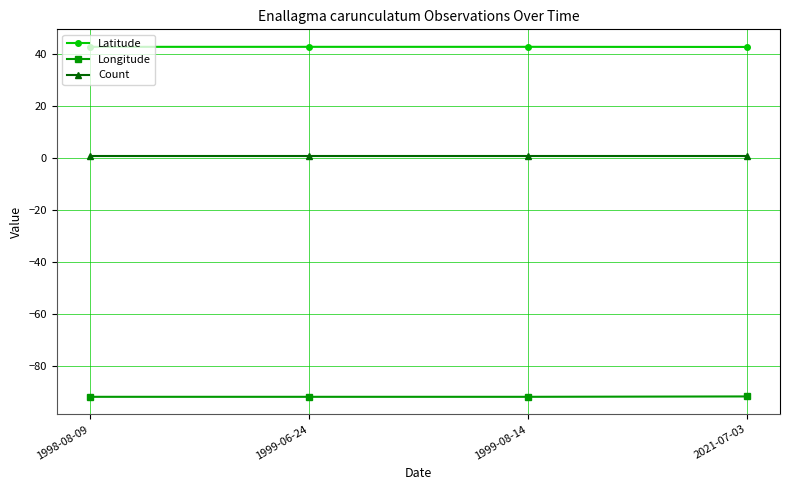

How many categories are shown in the chart?

4